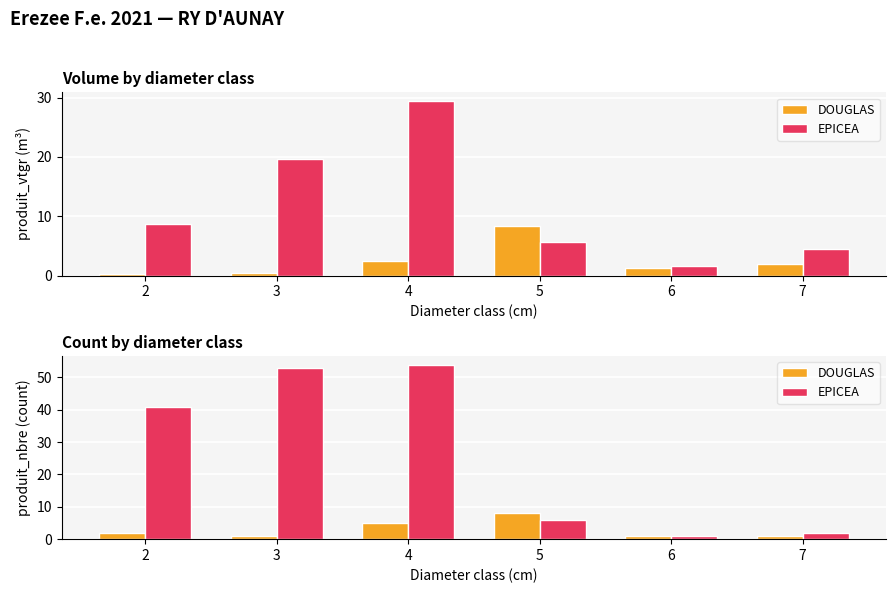

Reading left to right, list all the values displayed in this chart.

DOUGLAS: 2	1	5	8	1	1
EPICEA: 41	53	54	6	1	2